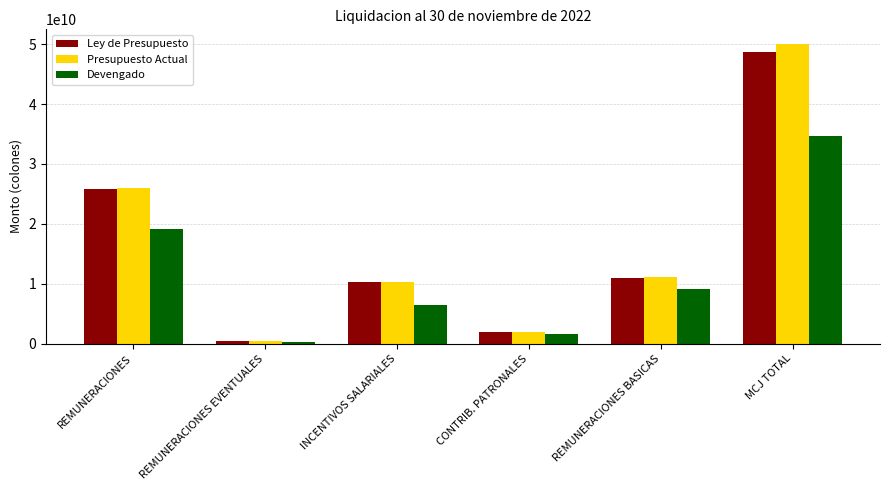

How many categories are shown in the chart?

6